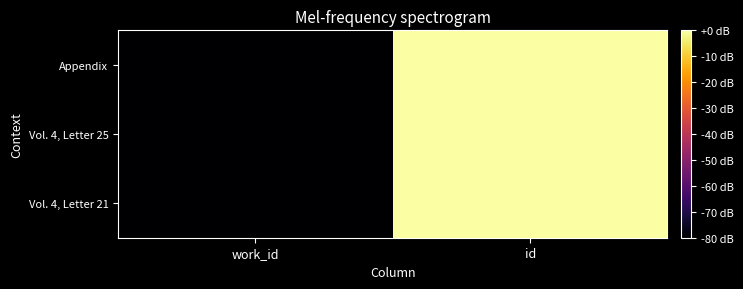

Which series has the largest range (max minus min)?

Appendix